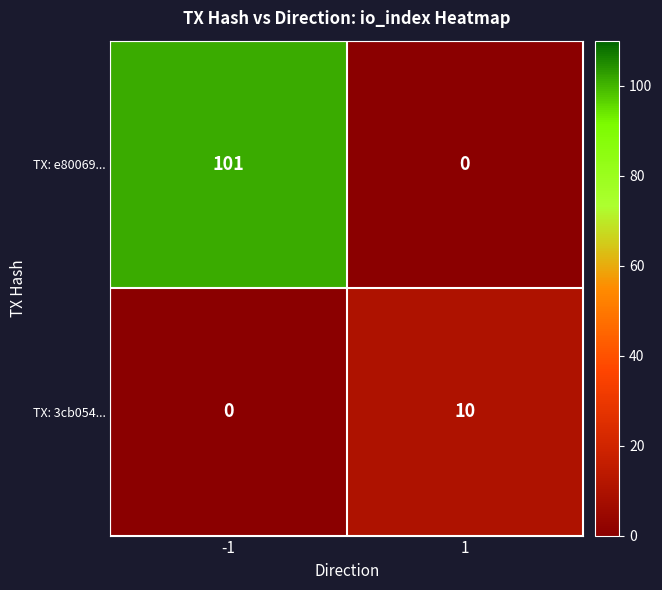

What is the total value across all series at 1?

10